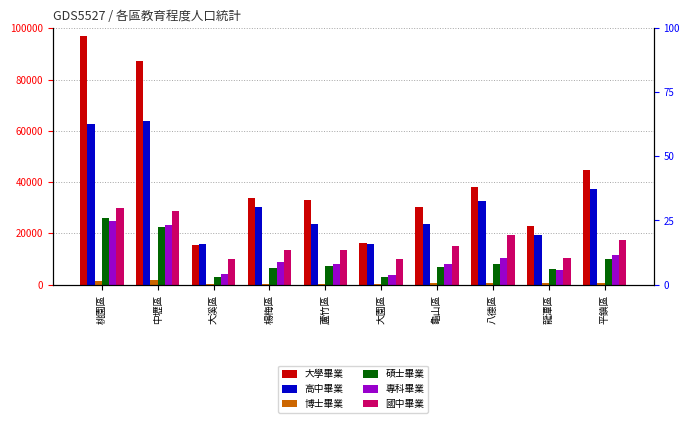

The 國中畢業 series shows 16642 at 大園區. True or false?

False